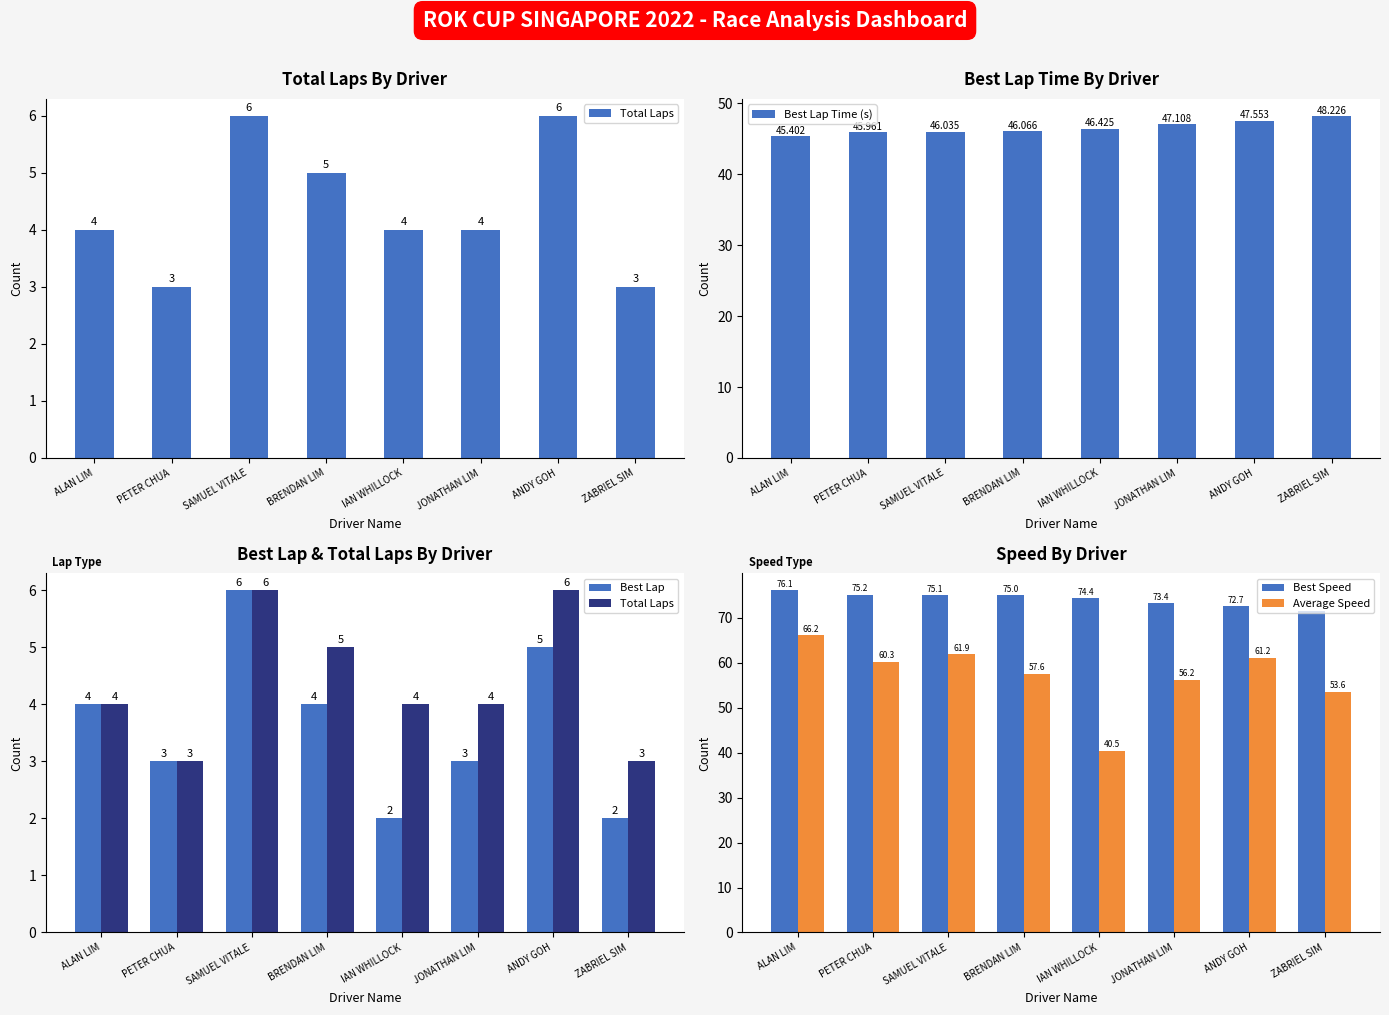

Which series has the largest total across all categories?

Best Speed